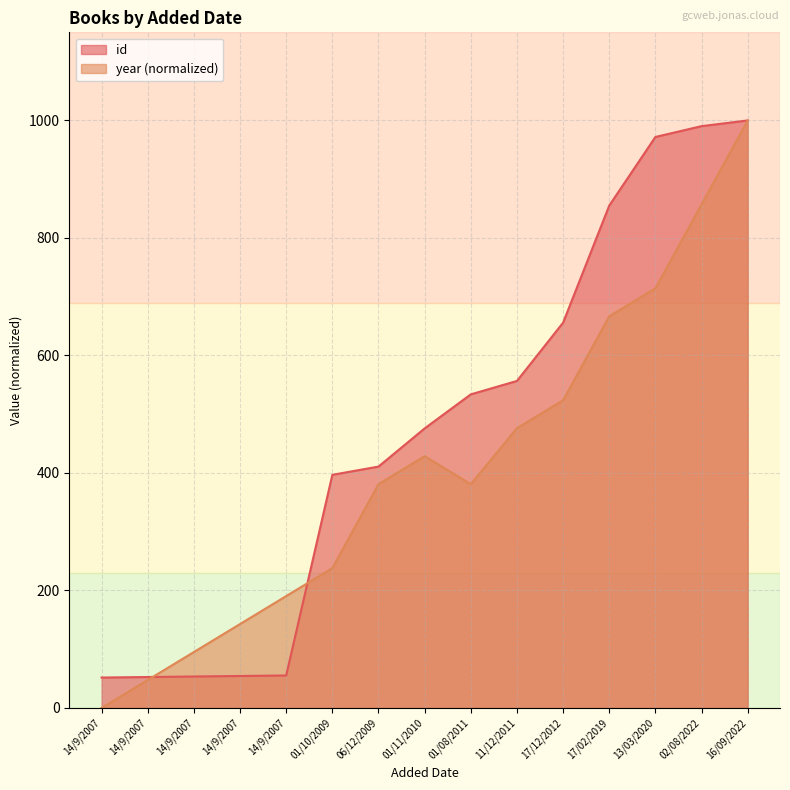

Rank the categories by year value from lowest to highest.

14/9/2007, 14/9/2007, 14/9/2007, 14/9/2007, 14/9/2007, 01/10/2009, 06/12/2009, 01/08/2011, 01/11/2010, 11/12/2011, 17/12/2012, 17/02/2019, 13/03/2020, 02/08/2022, 16/09/2022